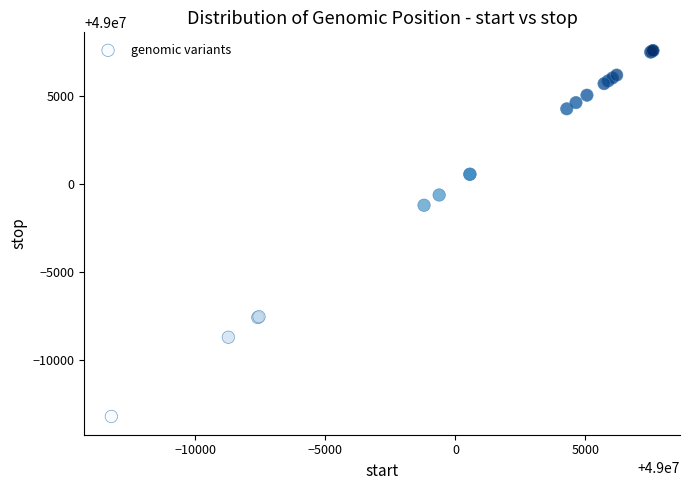

What Y value in the scatter plot is closest to 48997184?

48998795